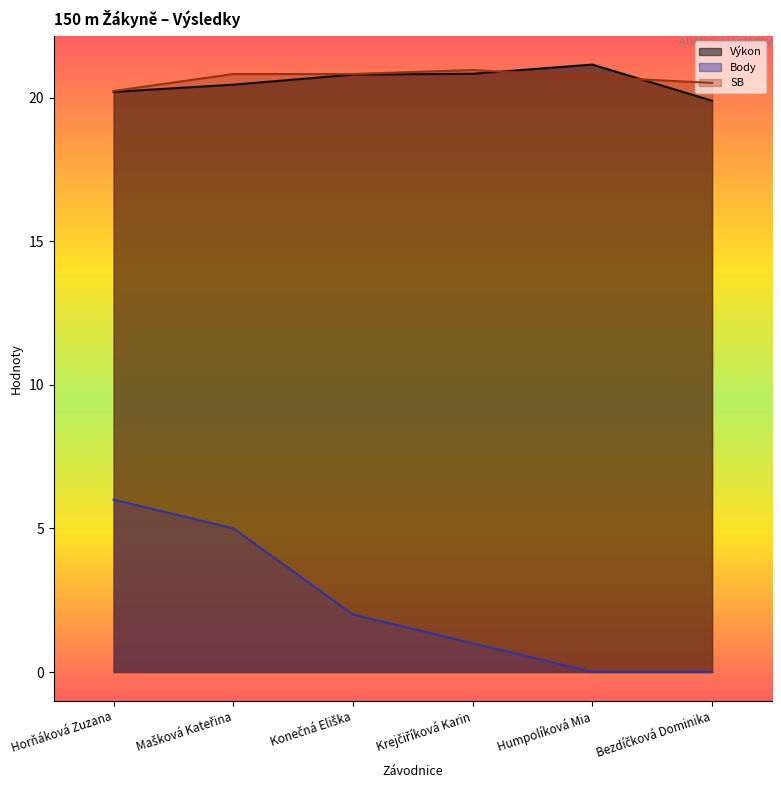

What is the difference between the maximum and minimum values in the Body series?

6.0